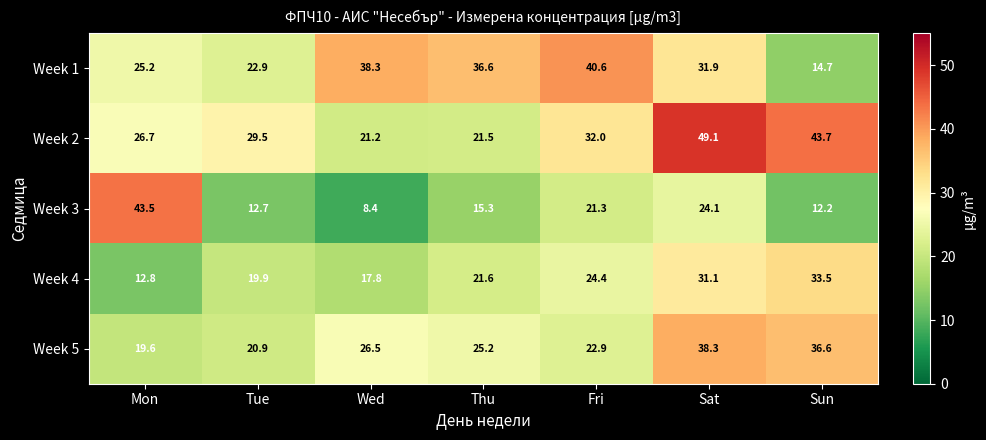

What is the greatest value displayed?

49.1